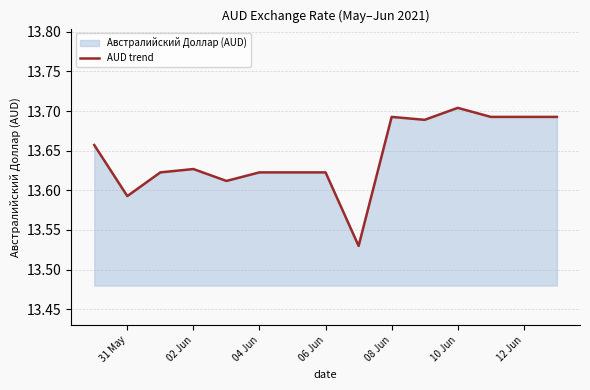

Reading right to left, extract all data points from this chart.

13.7	13.7	13.7	13.7	13.7	13.7	13.5	13.6	13.6	13.6	13.6	13.6	13.6	13.6	13.7